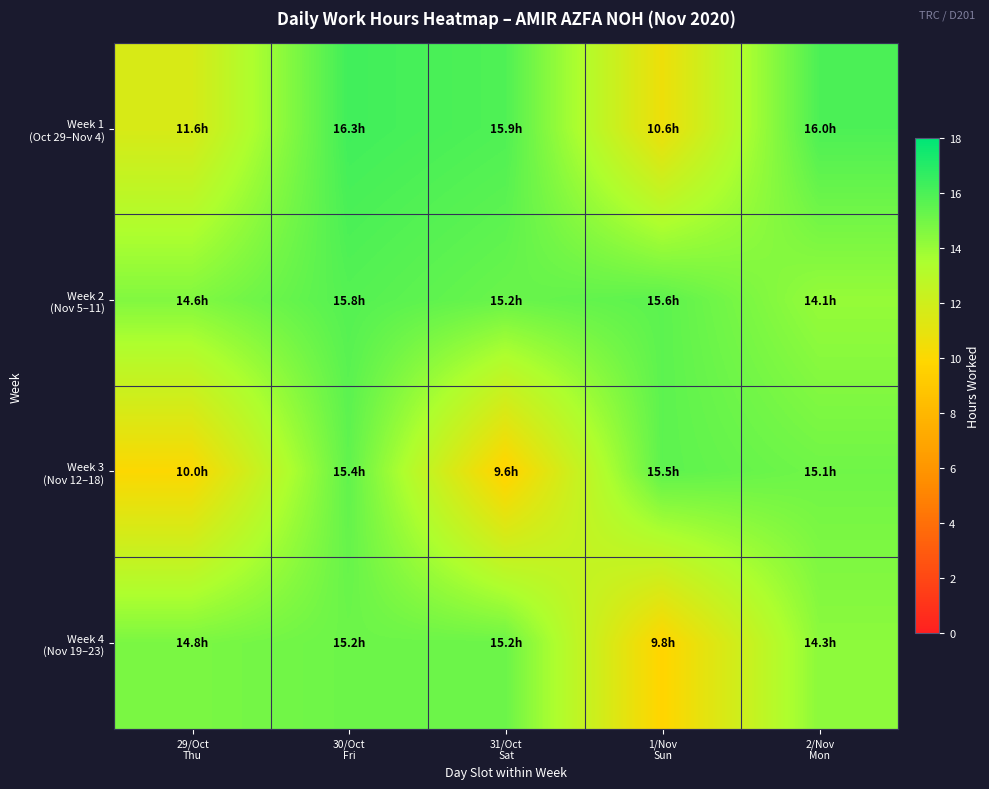

Which label corresponds to the smallest value in the chart?

31/Oct
Sat